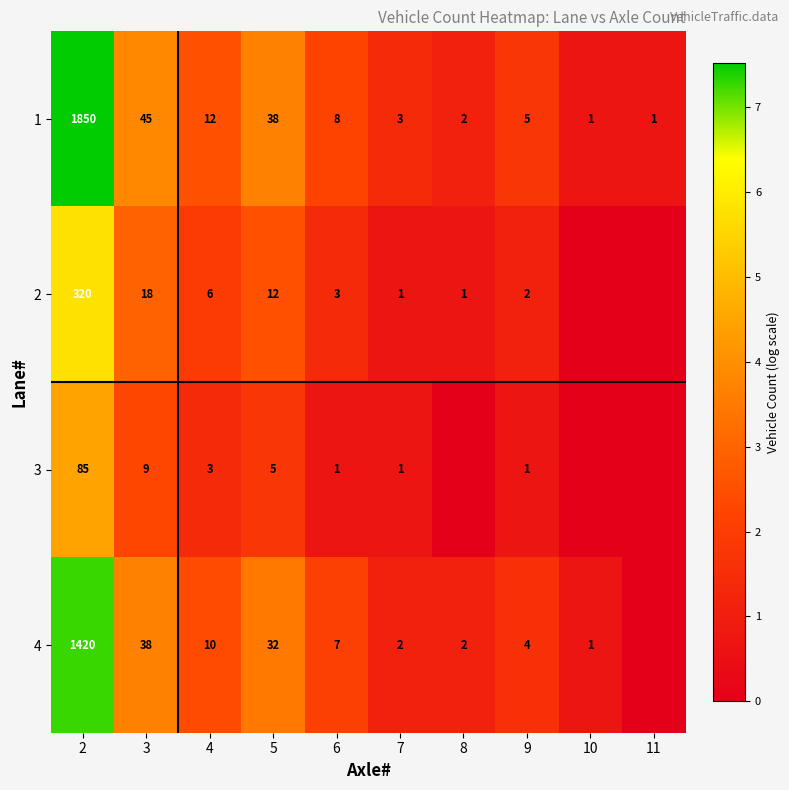

Count the number of data series in this chart.

4